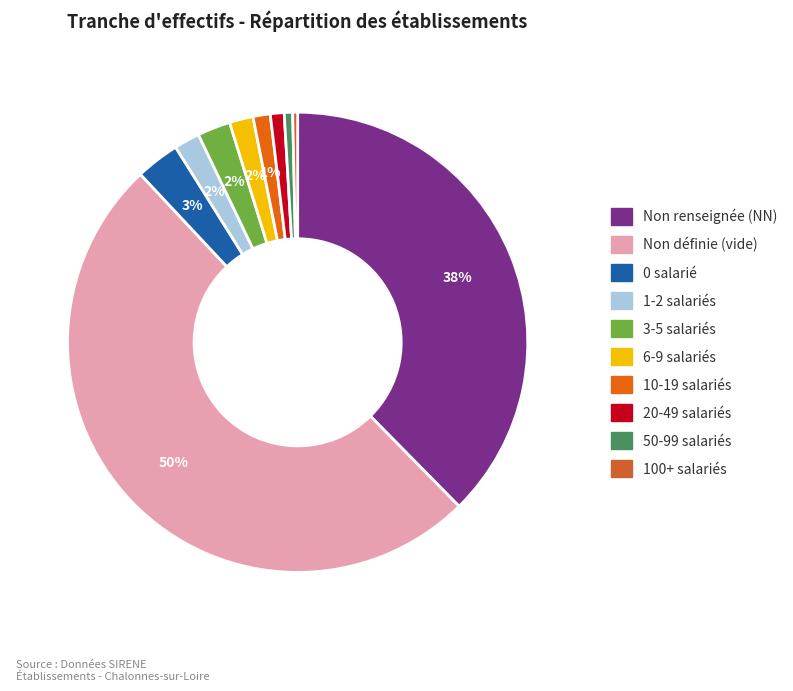

To the nearest percent, what is the difference between the largest and smallest slice percentages?

50%